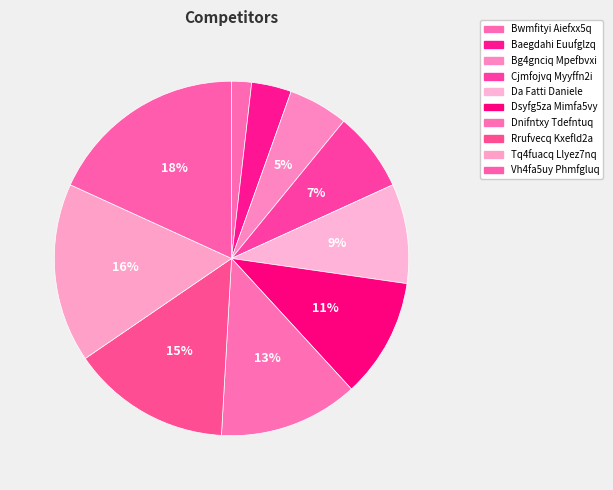

How many slices are in this pie chart?

10